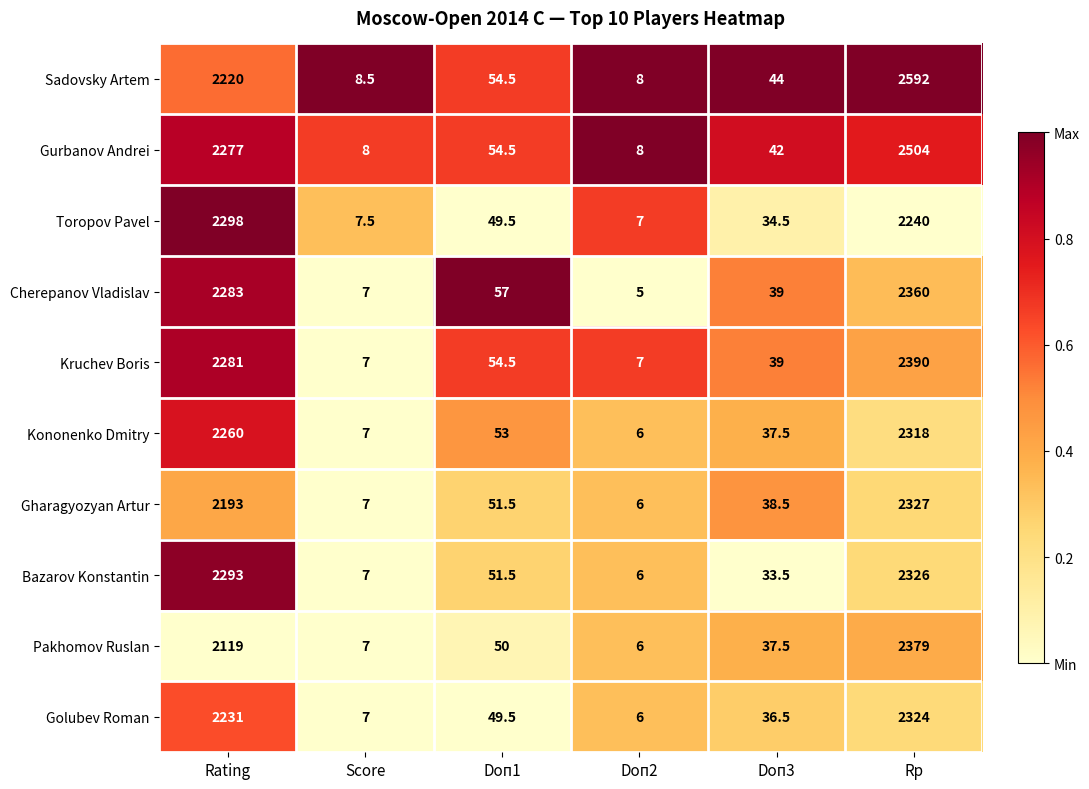

What is the spread (max minus min) of values at Doп3?

10.5